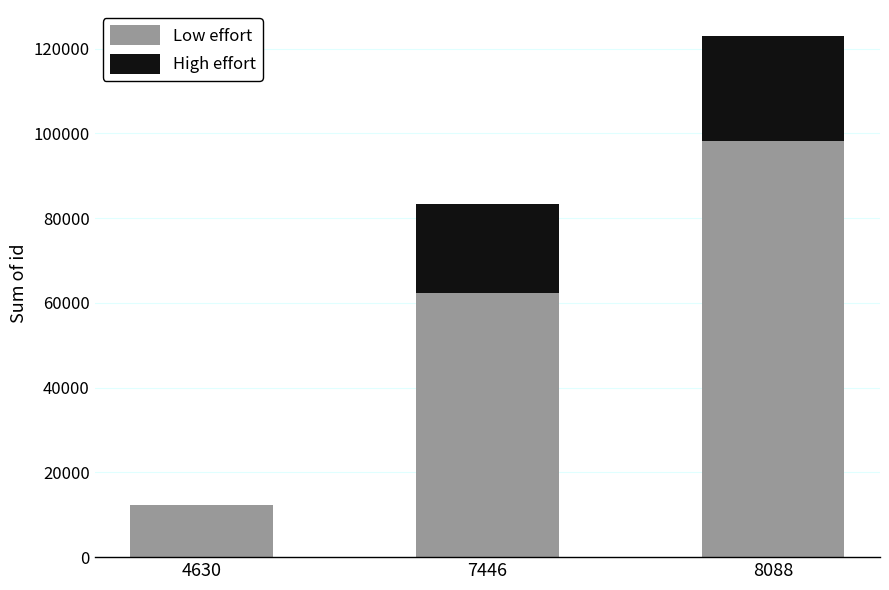

Are the bars horizontal?

No